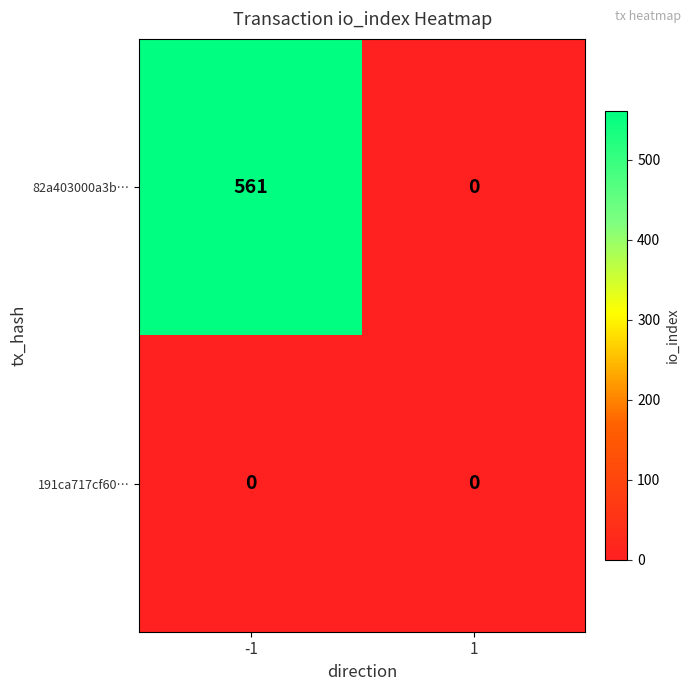

Reading left to right, list all the values displayed in this chart.

82a403000a3b…: -1=561	1=0
191ca717cf60…: -1=0	1=0